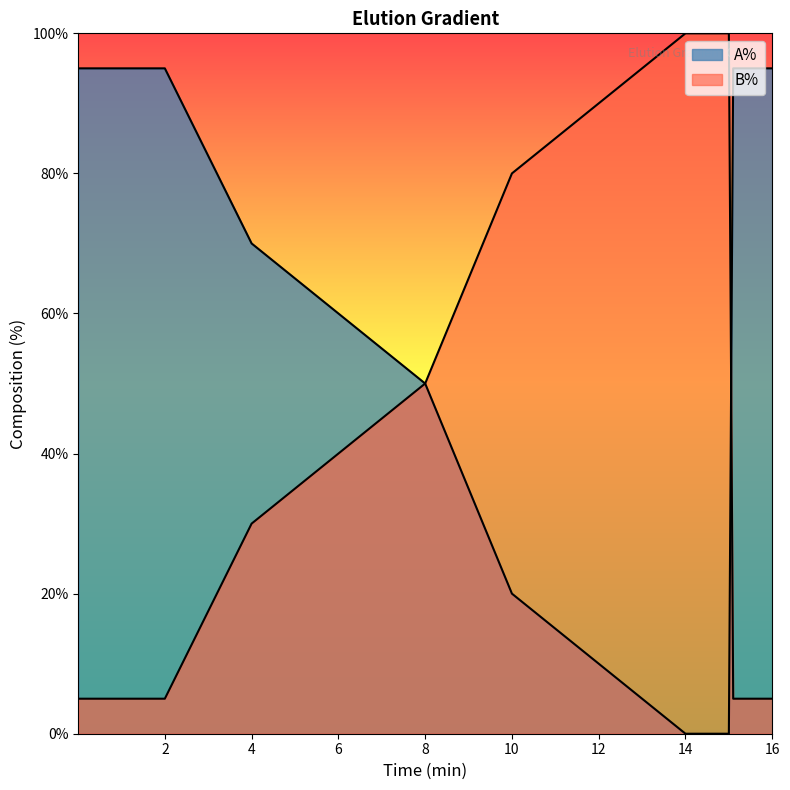

What is the difference between the second highest and minimum values in the A% series?

95